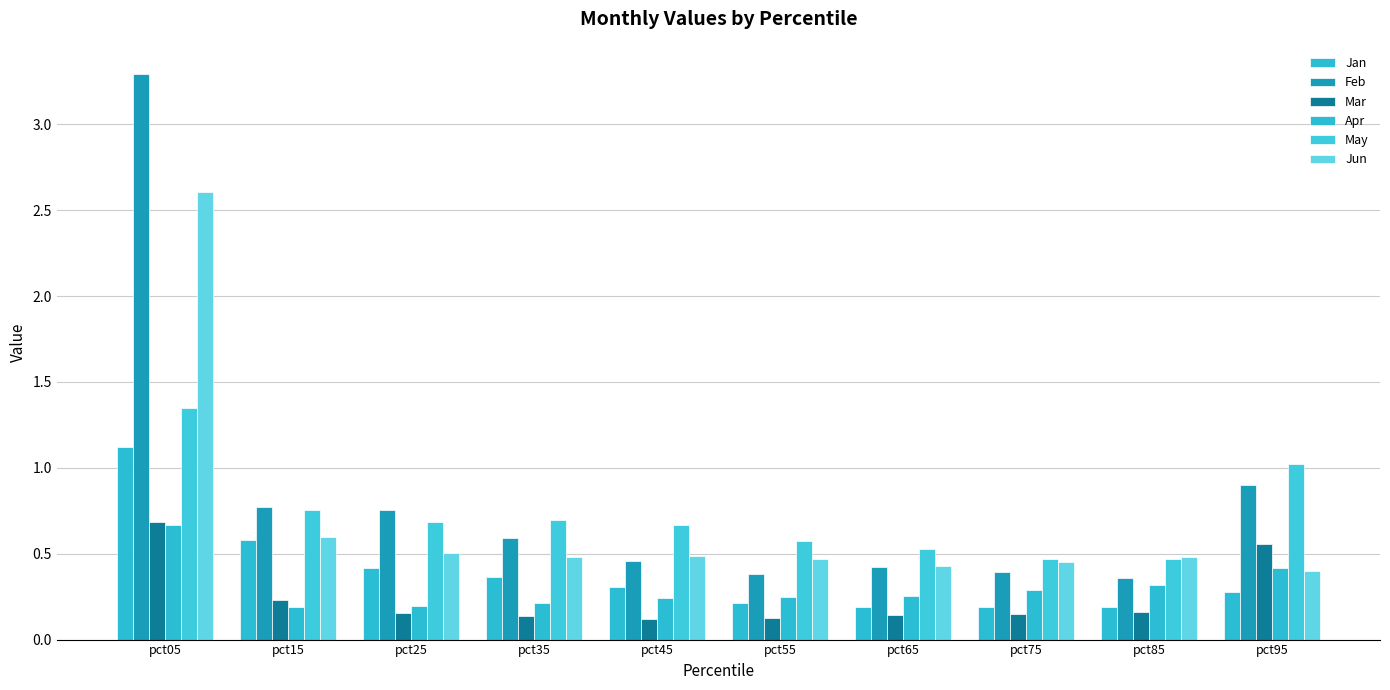

Between pct25 and pct95, which series saw the biggest shift?

Mar